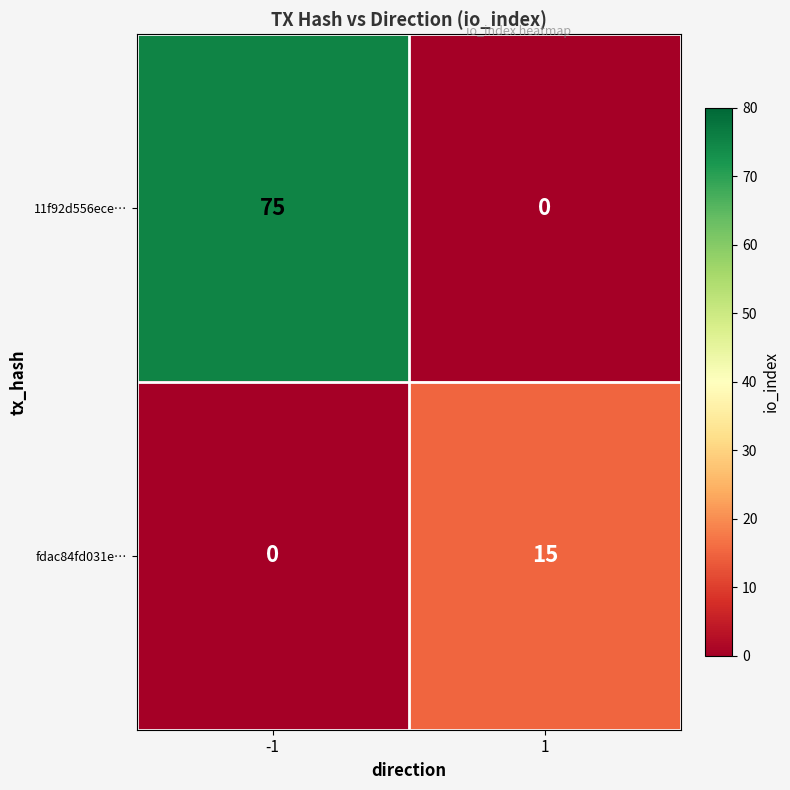

What is the sum of the fdac84fd031e… values at 1 and -1?

15